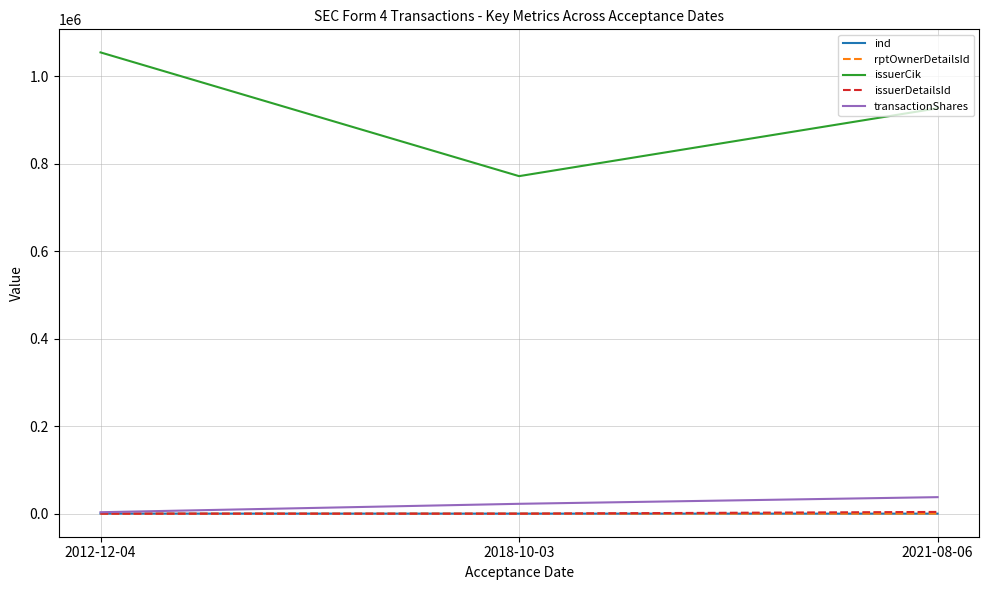

At which label is rptOwnerDetailsId closest to 14?

2018-10-03